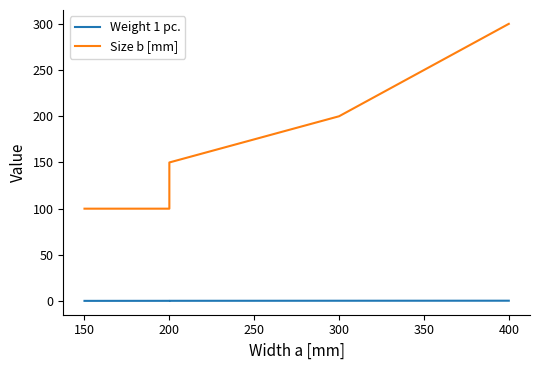

What is the maximum value shown in the chart?

300.0